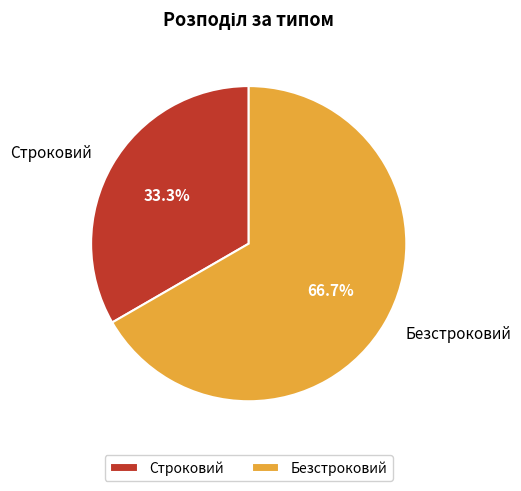

To the nearest percent, what portion does Безстроковий represent?

67%